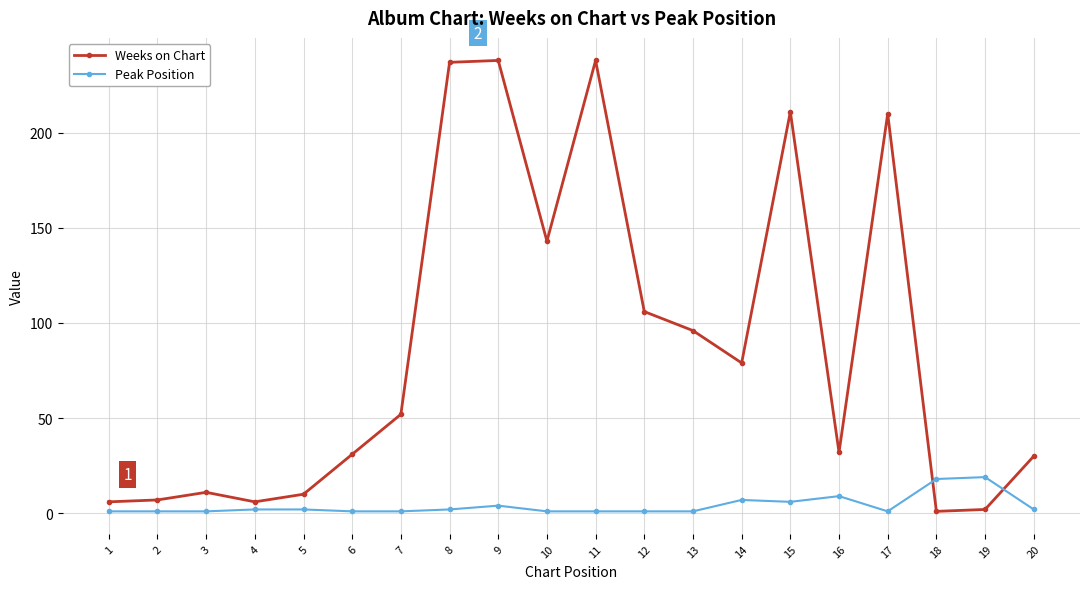

Which series has the largest total across all categories?

Weeks on Chart